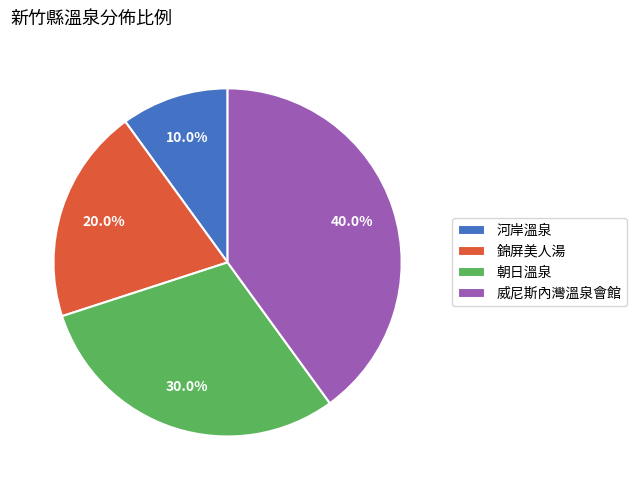

What percentage is NOT represented by 朝日溫泉?

70.0%